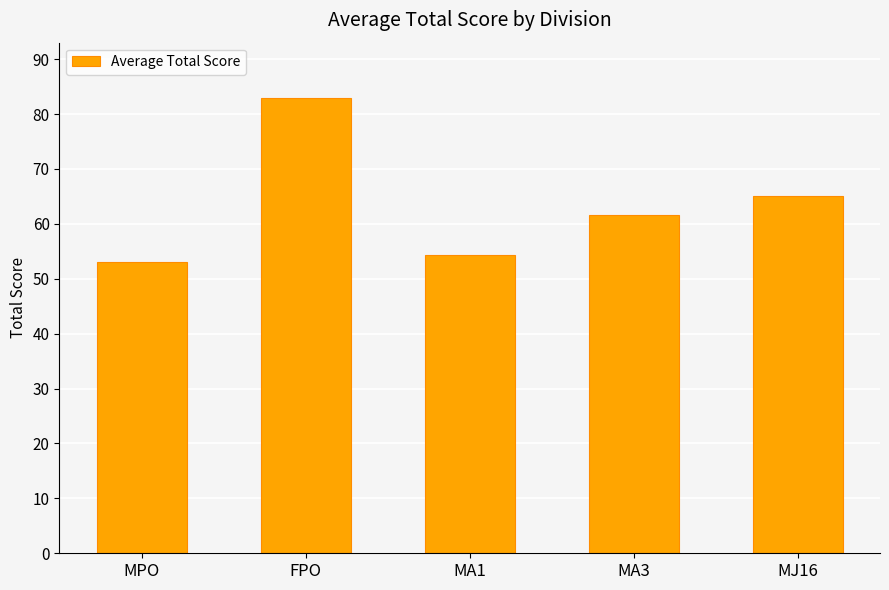

Between MPO and MA1, which is larger?

MA1